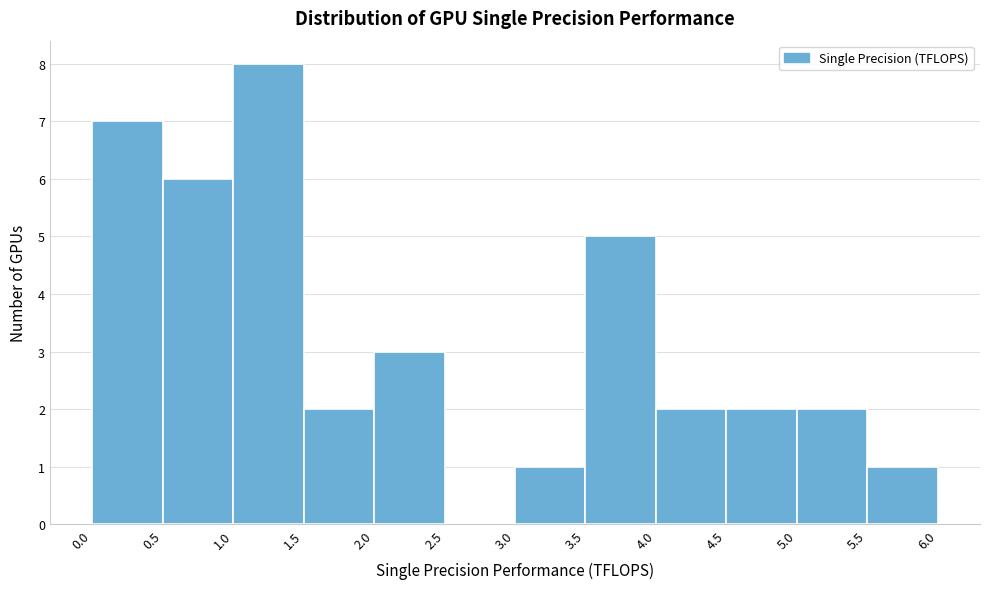

Over which range of the x-axis is the bar tallest?

1.0 to 1.5